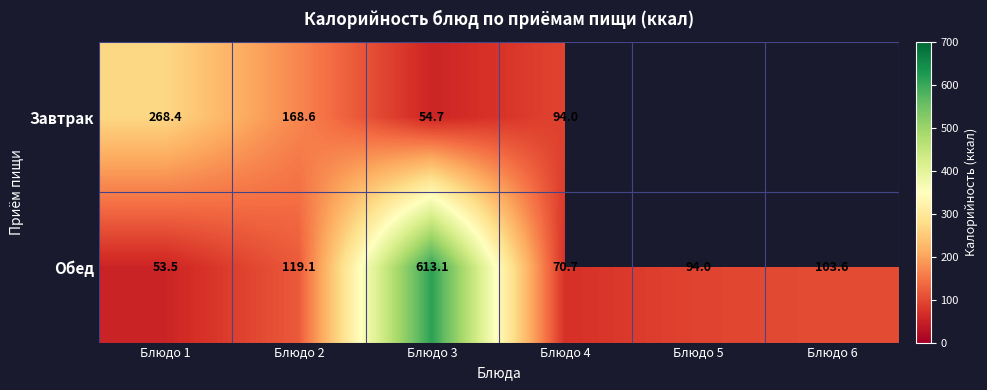

Which category has the highest value across all series?

Блюдо 3